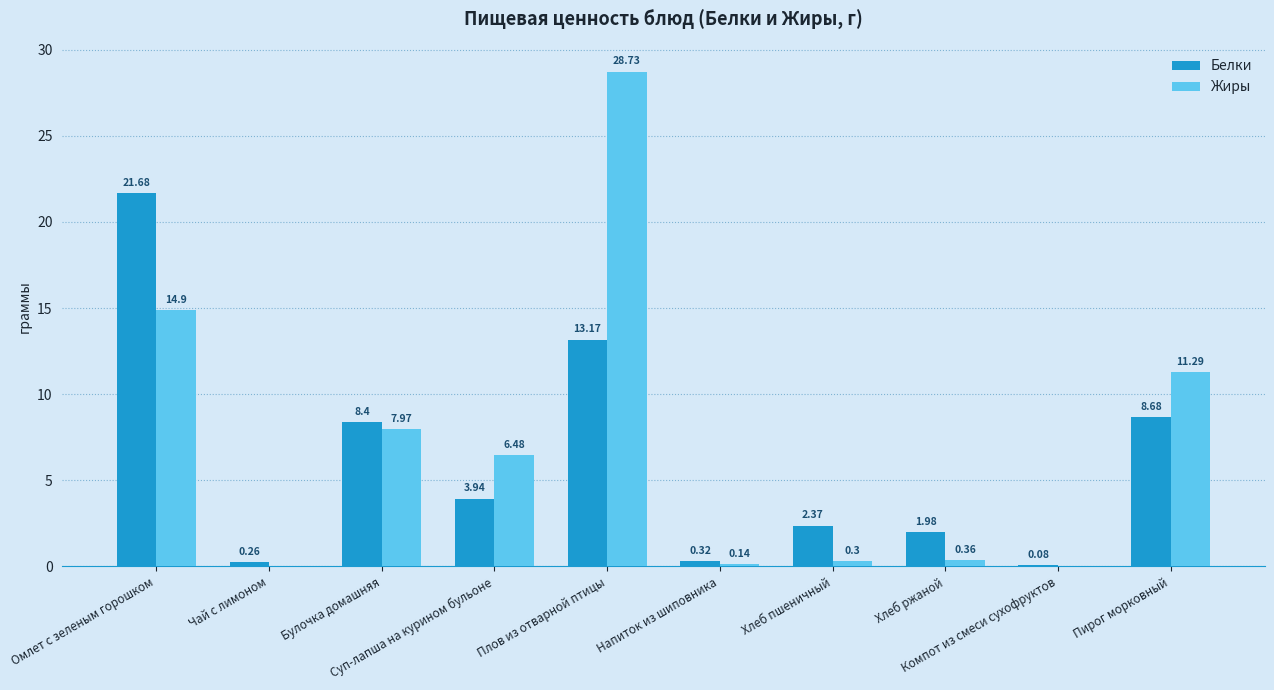

What is the total value across all series at Плов из отварной птицы?

41.9